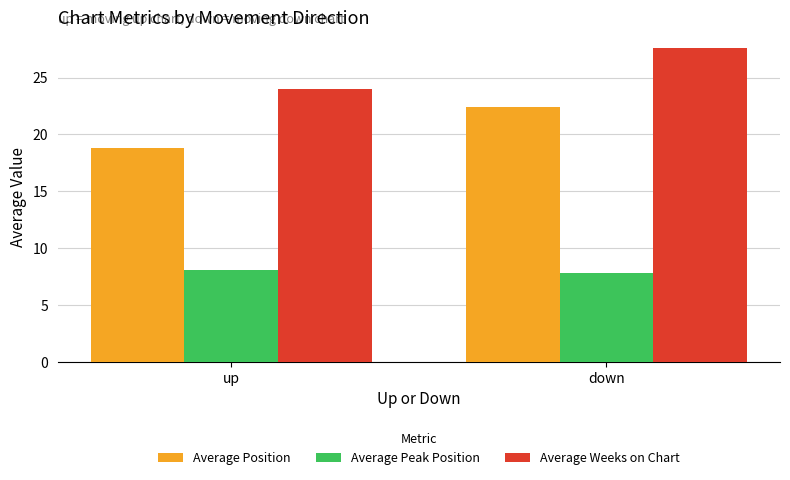

At which label is Average Weeks on Chart closest to 25?

up